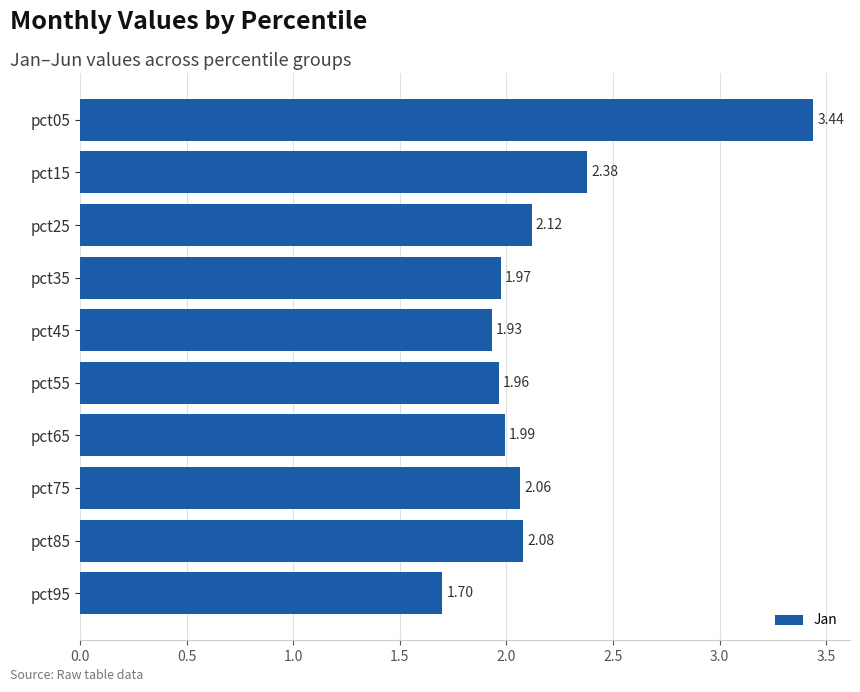

What is the sum of all values?

21.6